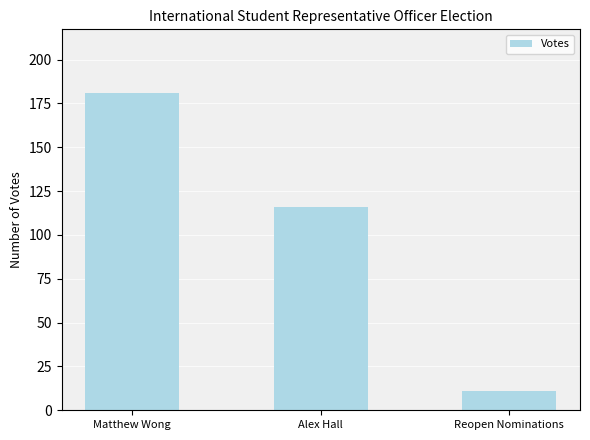

Which label corresponds to the smallest value in the chart?

Reopen Nominations